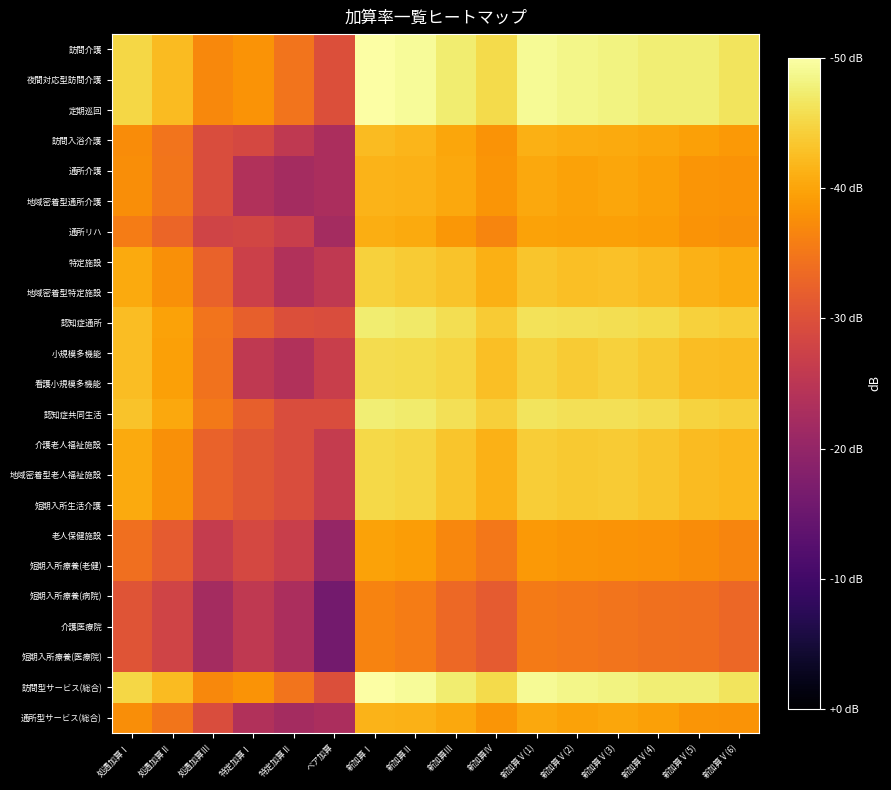

How many categories are shown in the chart?

16